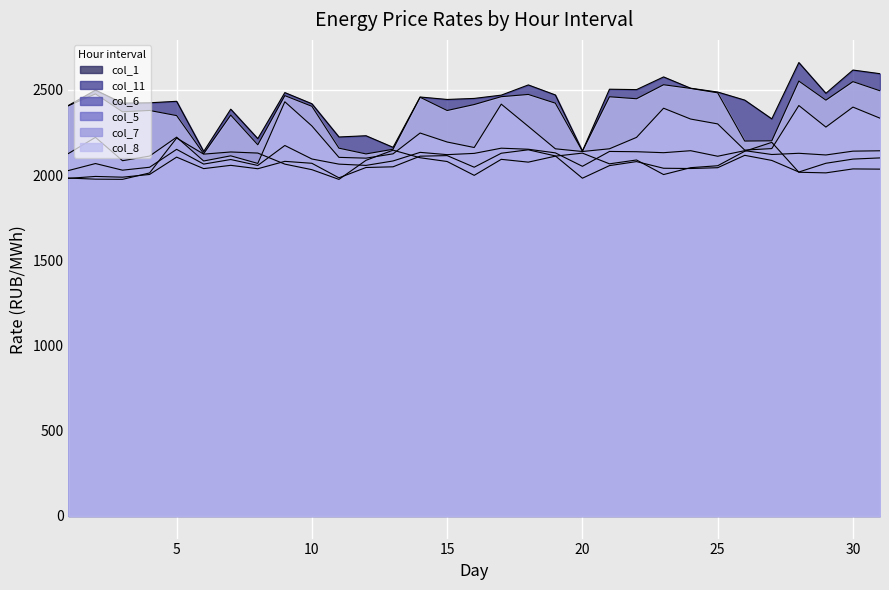

What is the difference between the highest and lowest values at 14?

356.4